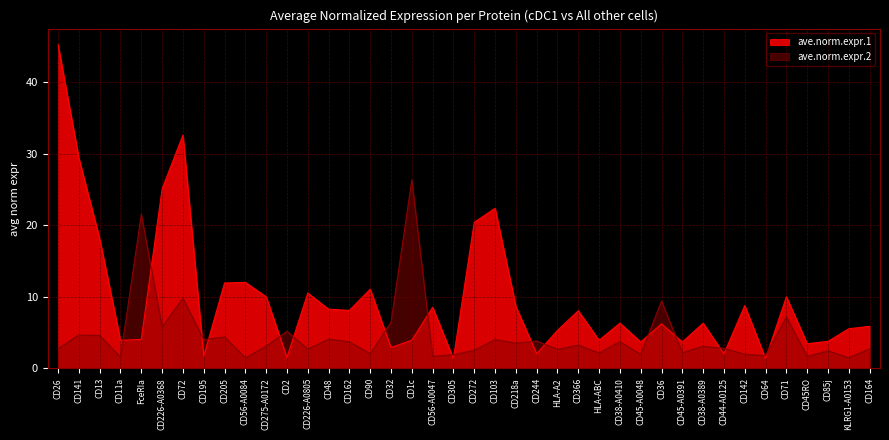

How many intersections are there between ave.norm.expr.2 and ave.norm.expr.1?

18